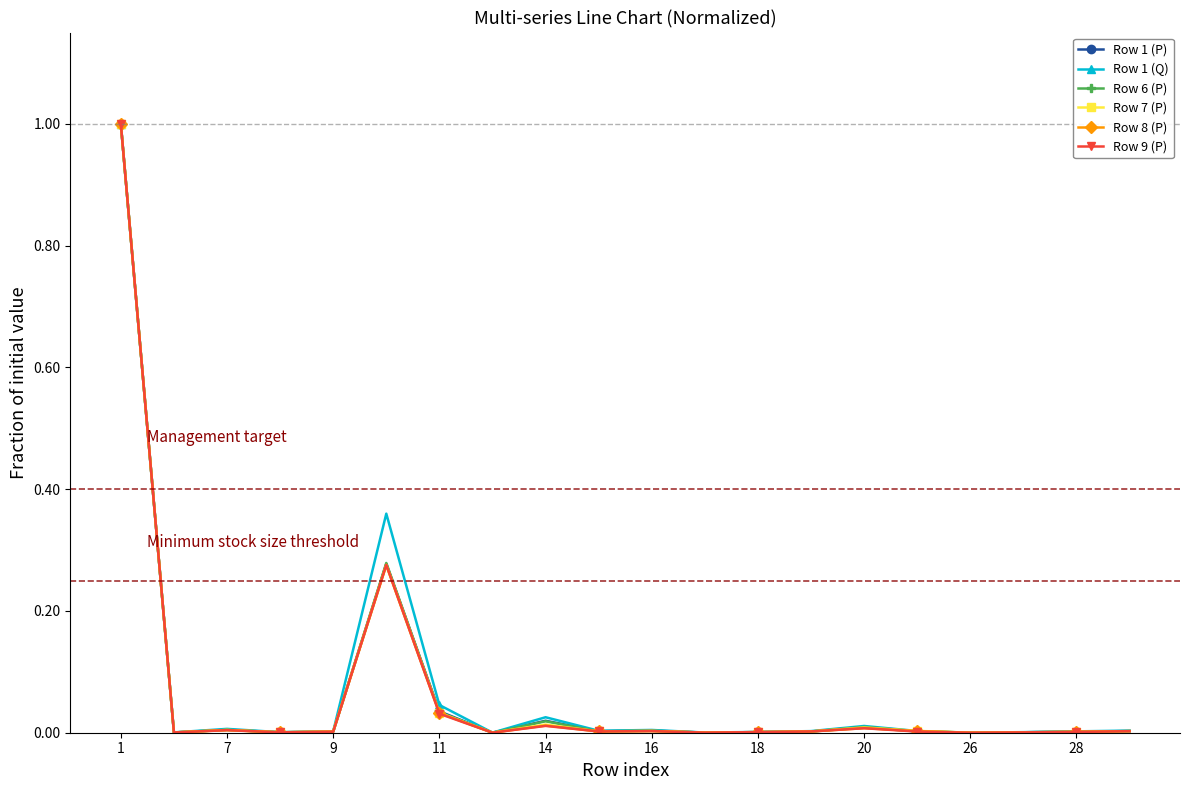

True or false: Row 9 (P) has more than 2 interior local peaks.

True